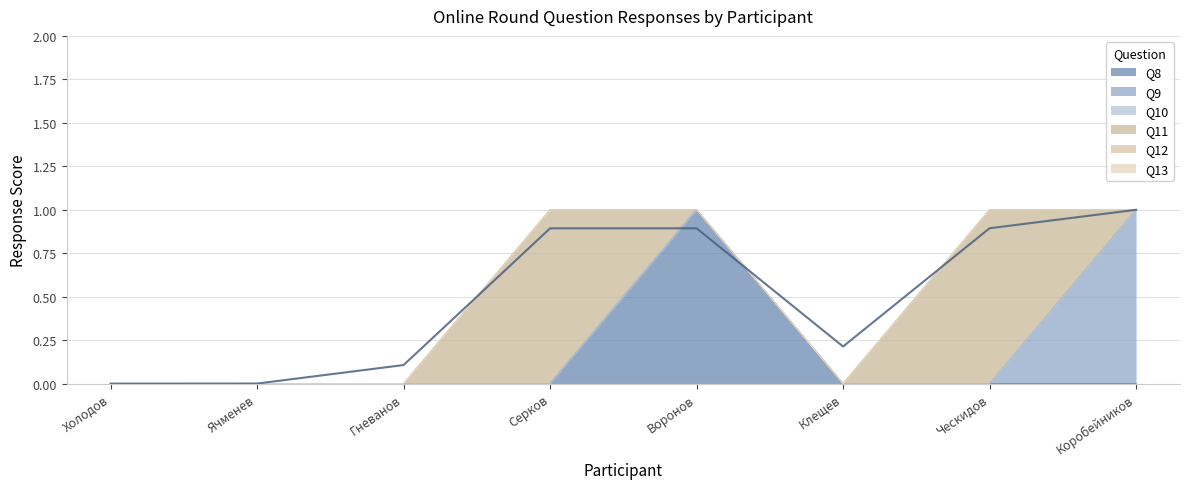

Which category has the highest value in the Q8 series?

Воронов